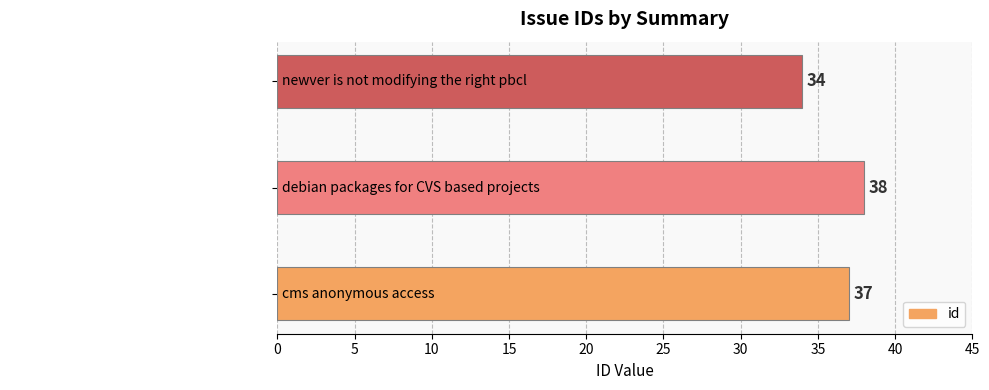

Is it true that the value at newver is not modifying the right pbcl is 34?

True